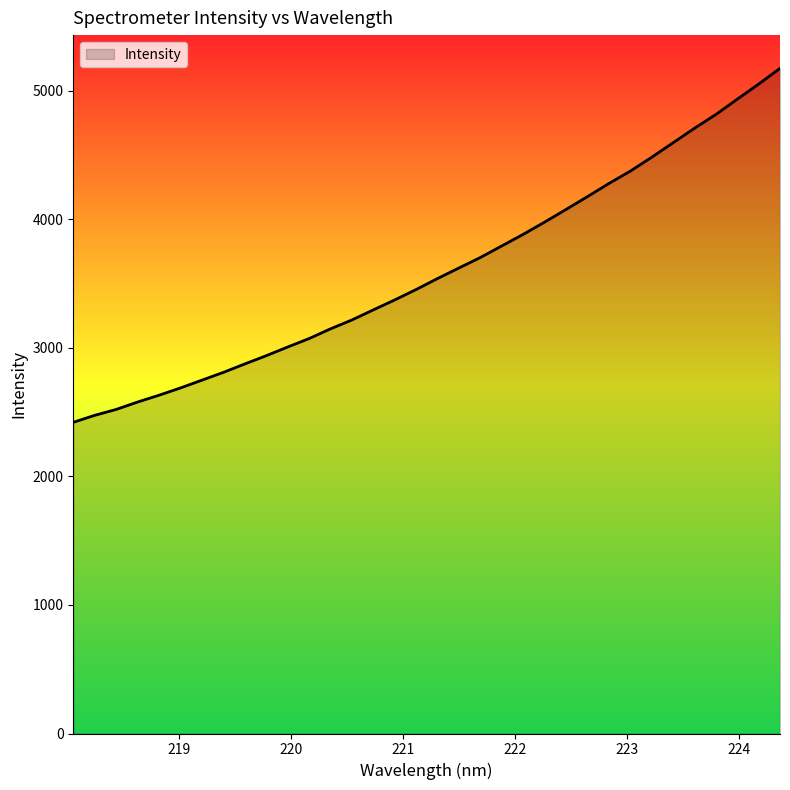

What is the difference between the maximum and minimum values?

2754.3